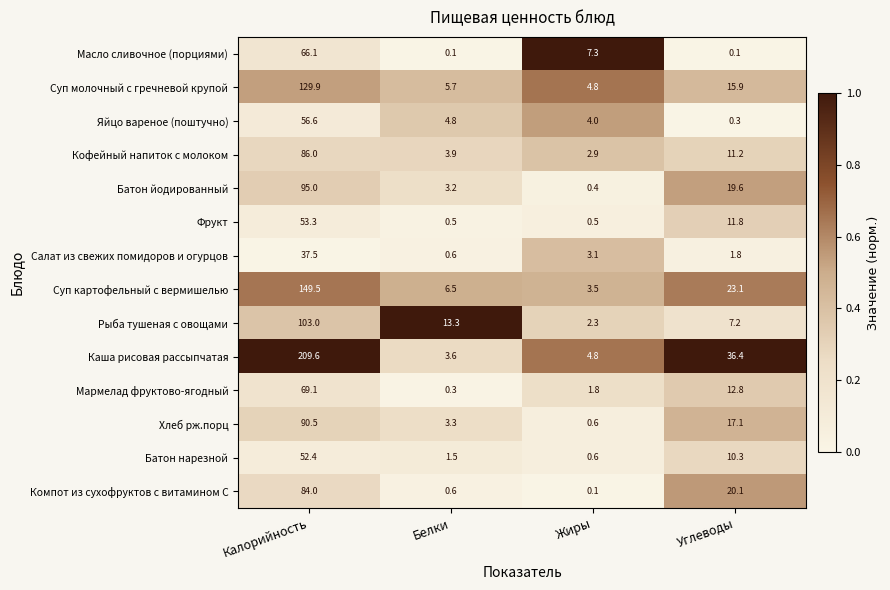

Which series has the largest total across all categories?

Каша рисовая рассыпчатая